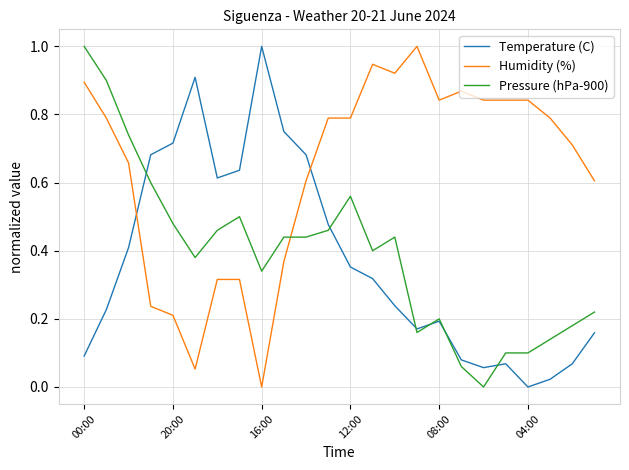

Which series has the largest total across all categories?

Humidity (%)